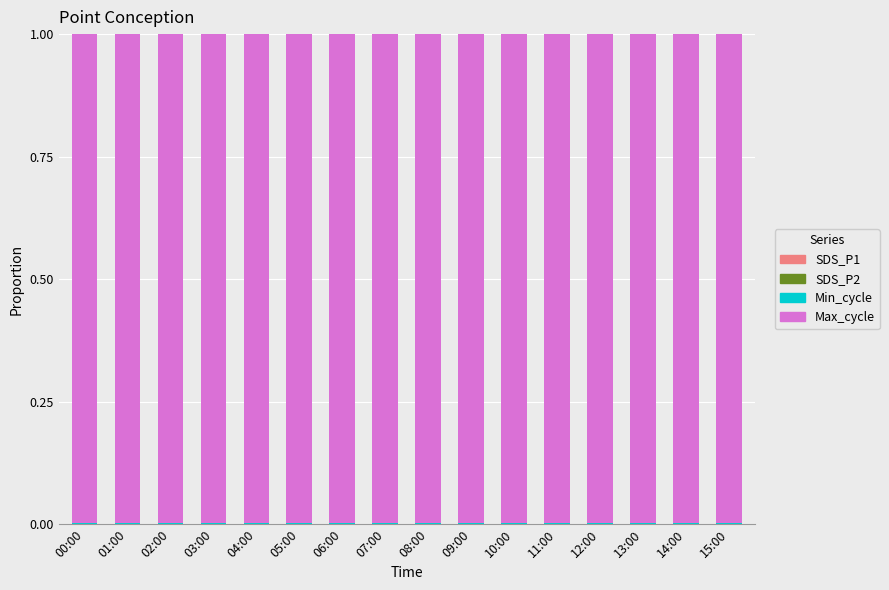

Count the number of categories in the chart.

16